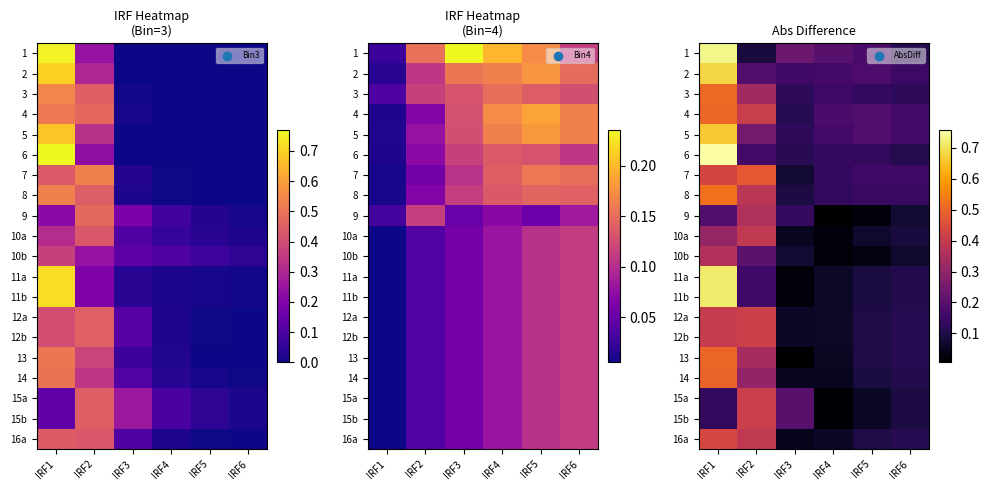

What is the maximum value shown in the chart?

0.8